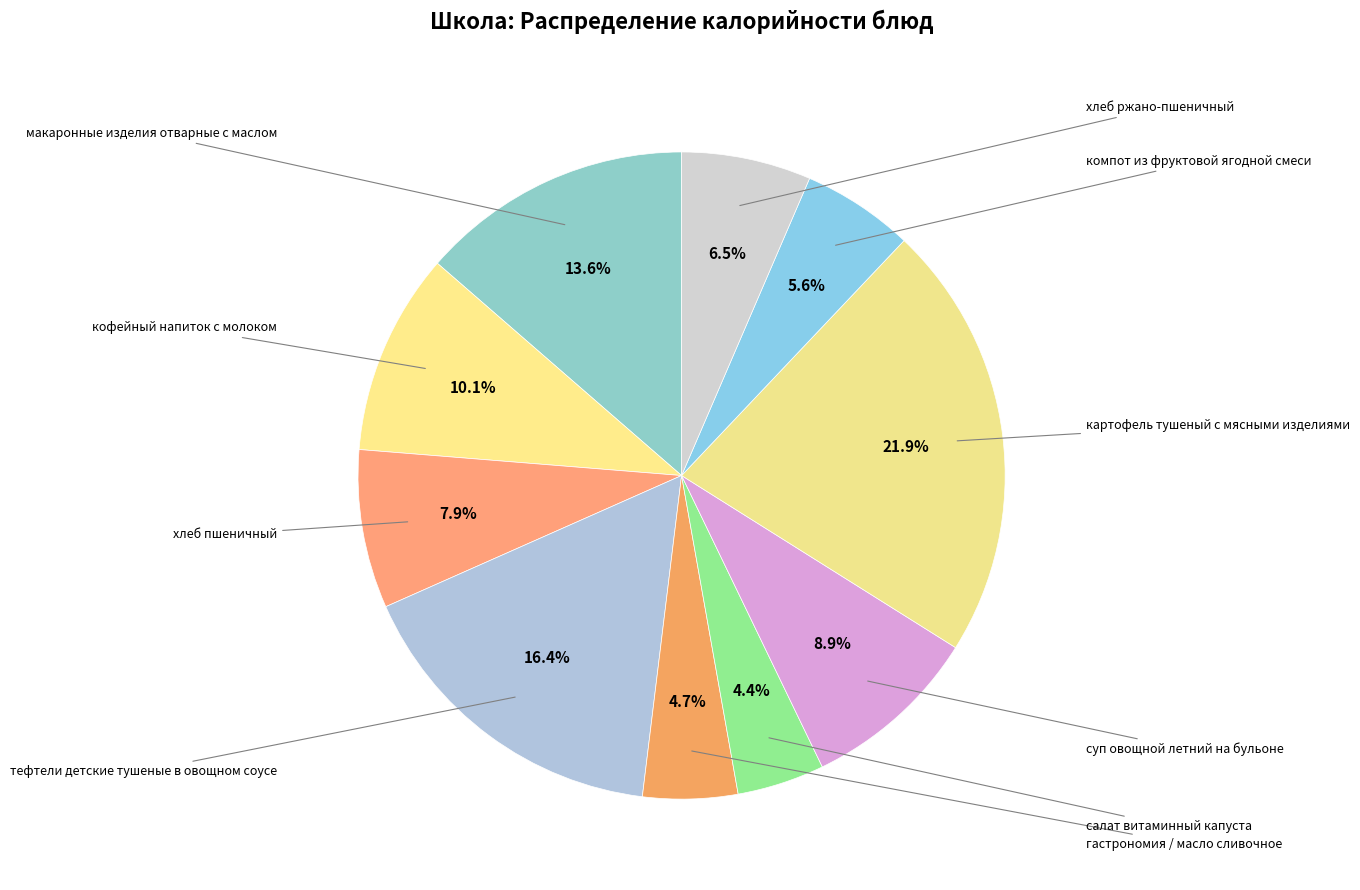

How many segments does this pie chart have?

10